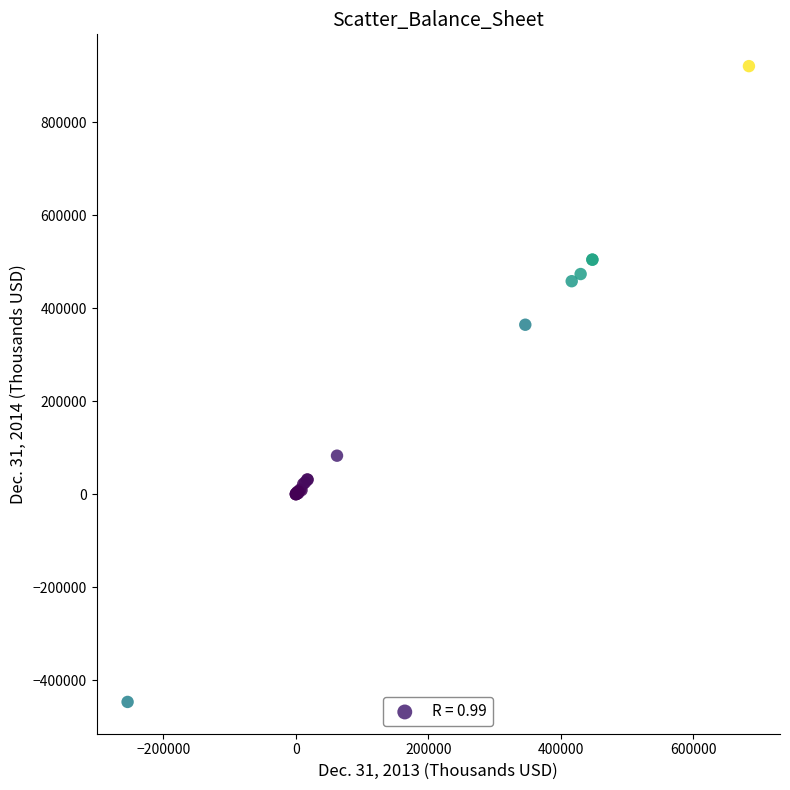

What Y value in the scatter plot is closest to 236723?

364255